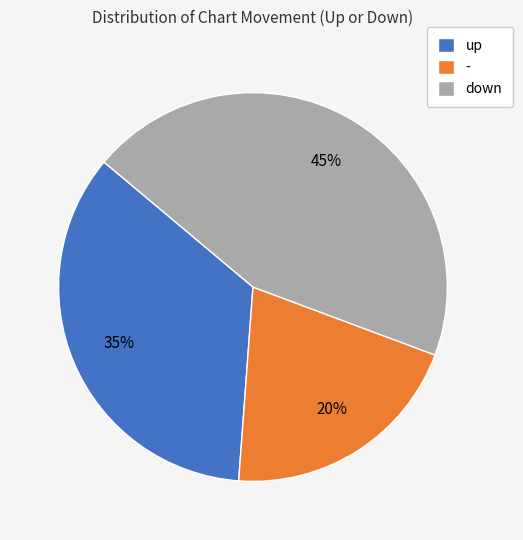

How many segments does this pie chart have?

3